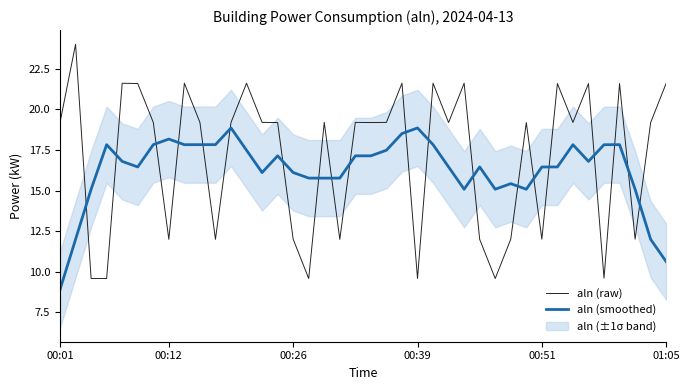

True or false: aln (raw) and aln (smoothed) cross at least once.

True